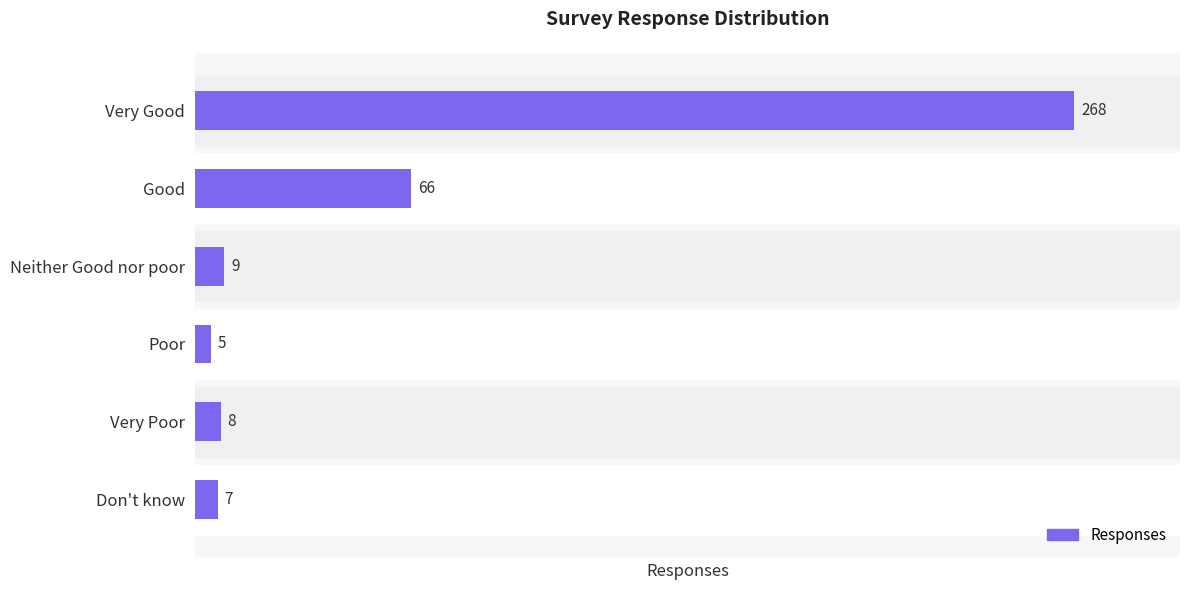

What is the minimum value shown in the chart?

5